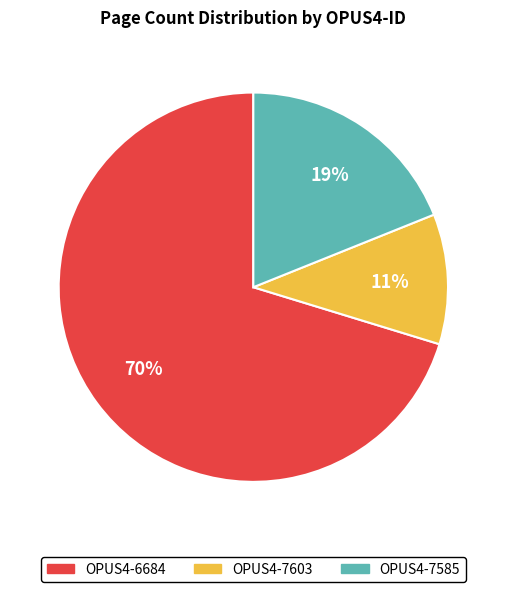

Combined, do OPUS4-7585 and OPUS4-6684 account for over 50%?

Yes